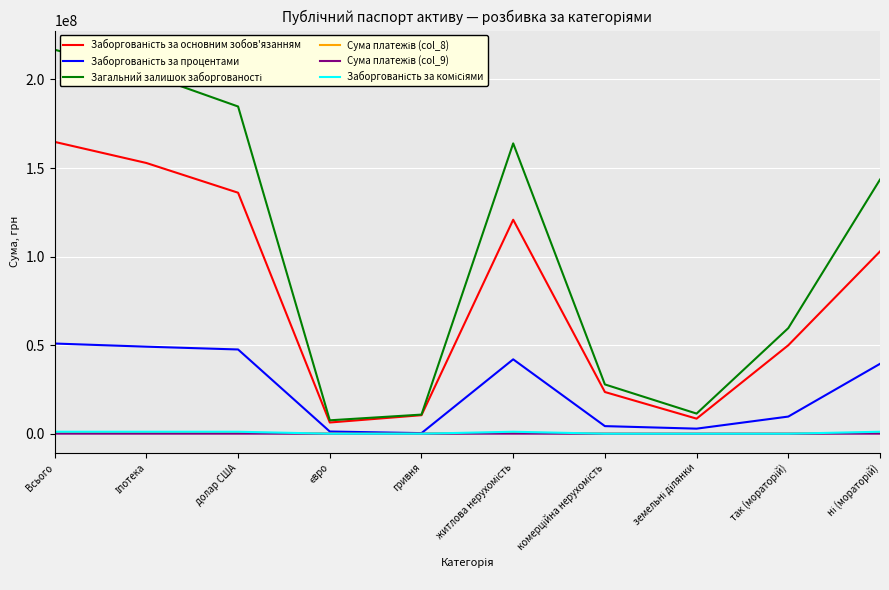

What is the maximum value shown in the chart?

216785885.3